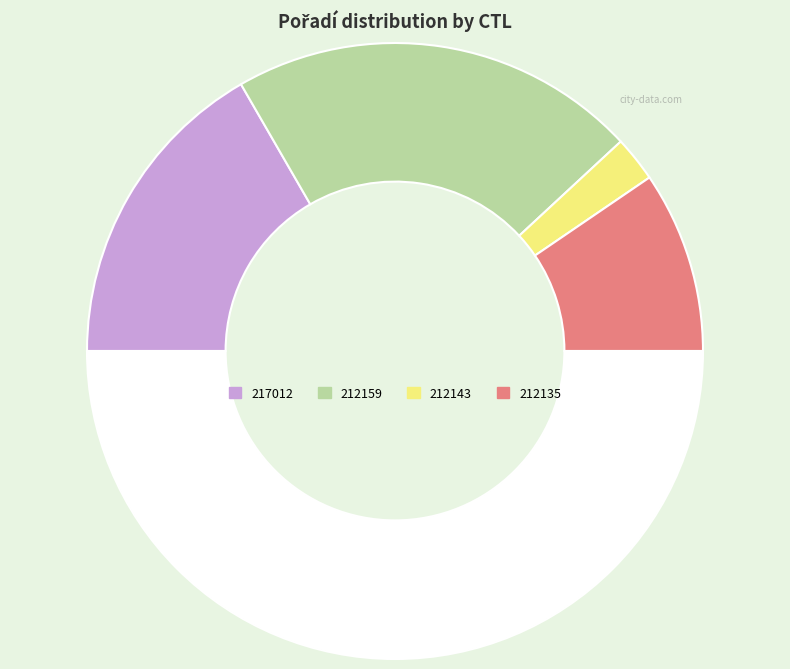

How many segments does this pie chart have?

5